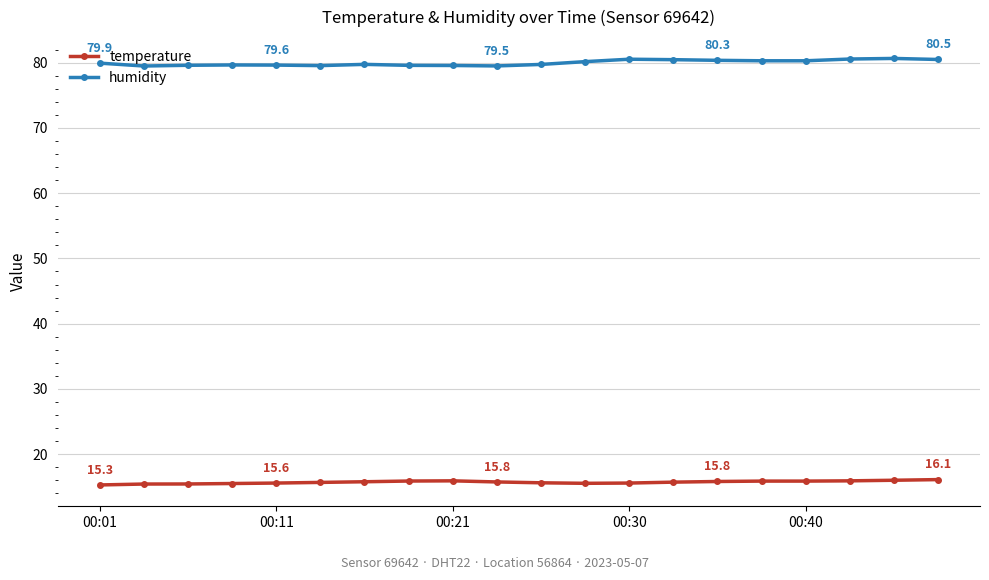

What is the value of the temperature point at the 18th from the left?

15.9